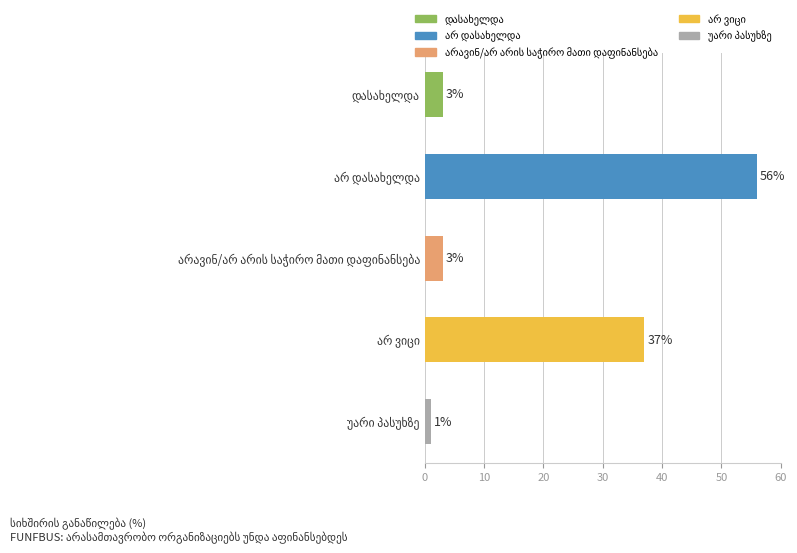

What is the greatest value displayed?

56